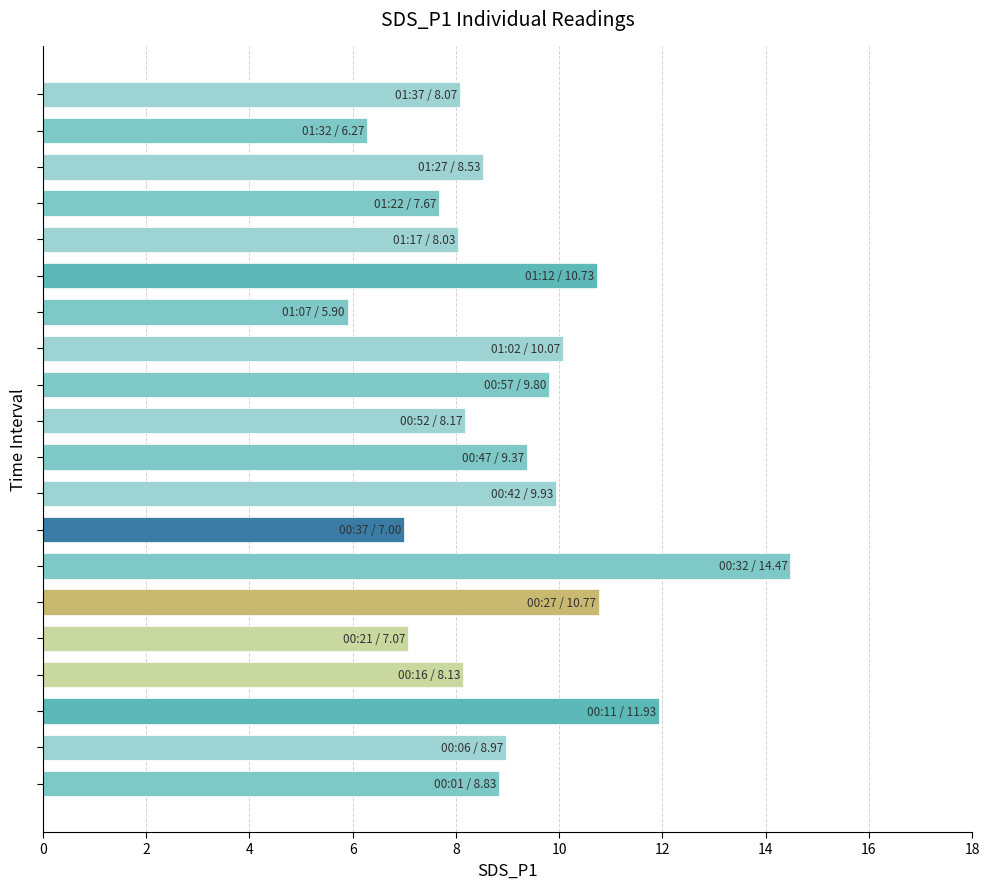

What is the difference between the maximum and second lowest values?

8.2